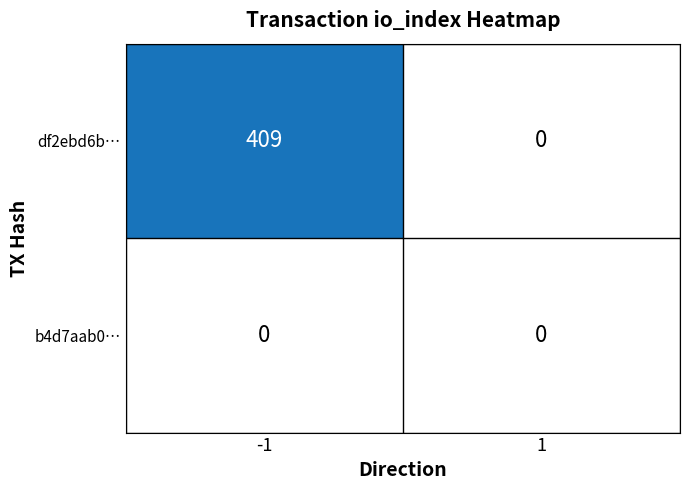

Rank the series by their average value, from lowest to highest.

b4d7aab0…, df2ebd6b…